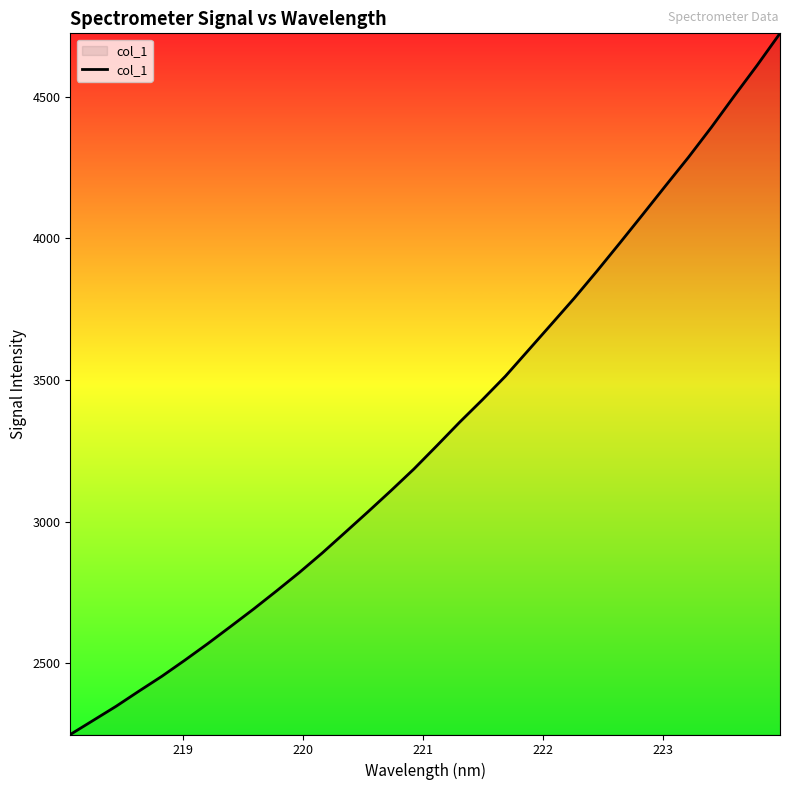

What is the smallest value displayed?

2248.1